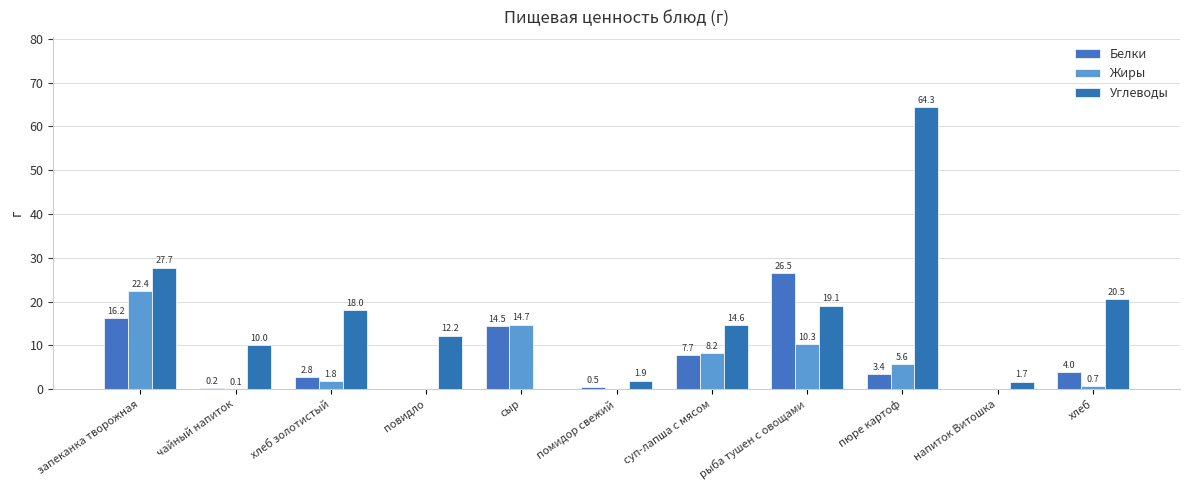

Are the bars horizontal?

No